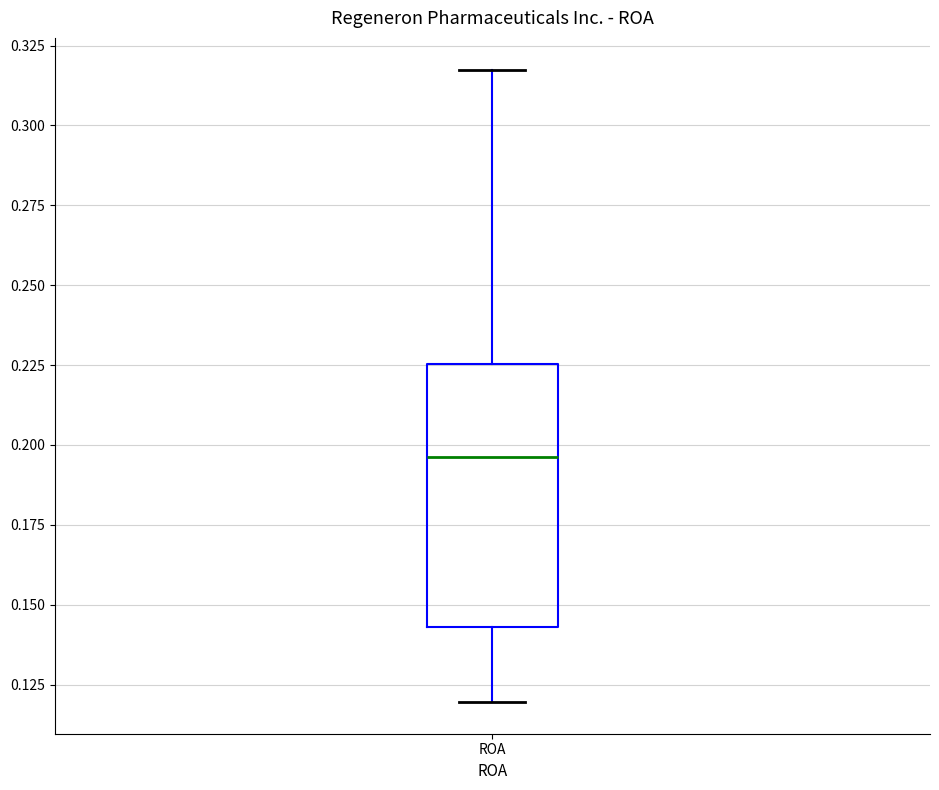

Transcribe this box plot: give where the median line is, the range the box spans, and where the two whiskers end, as read against the y-axis. The values are not printed on the chart, so give them approximately, as read against the axis.

median 0.195, box 0.145 to 0.225, whiskers 0.120 to 0.320